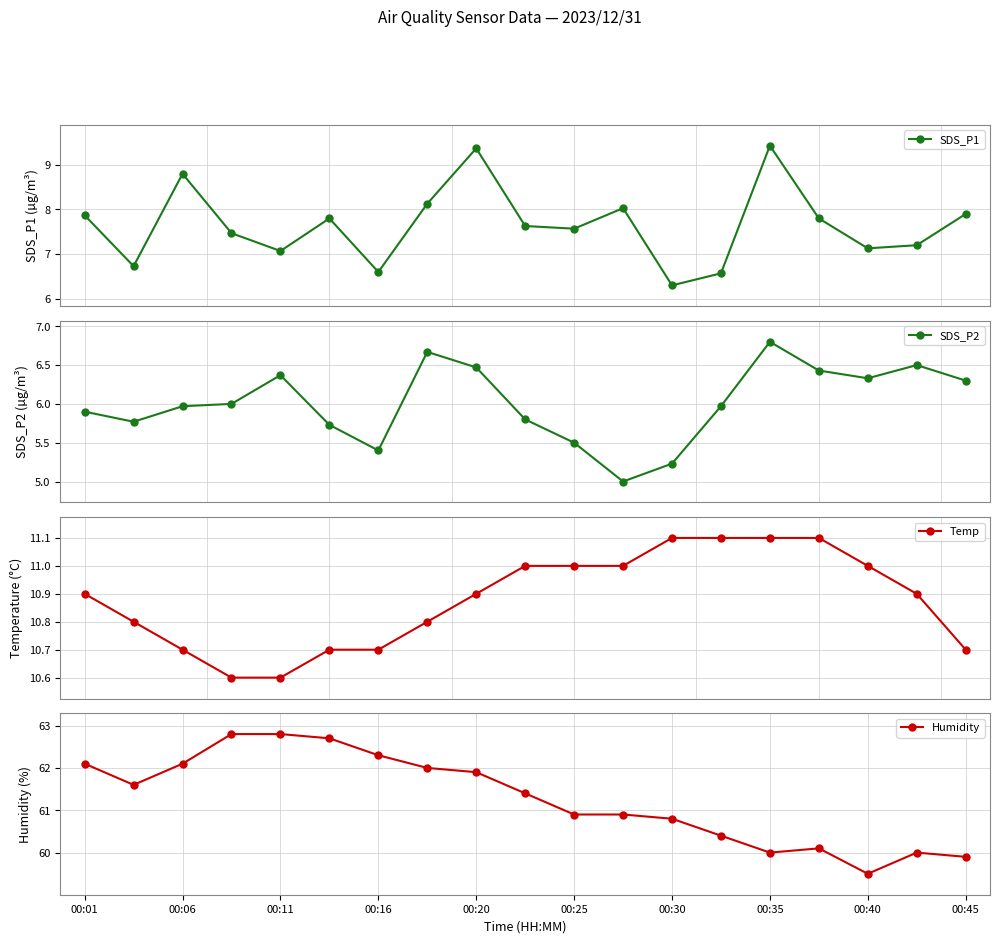

What is the difference between the maximum and minimum values in the SDS_P1 series?

3.1